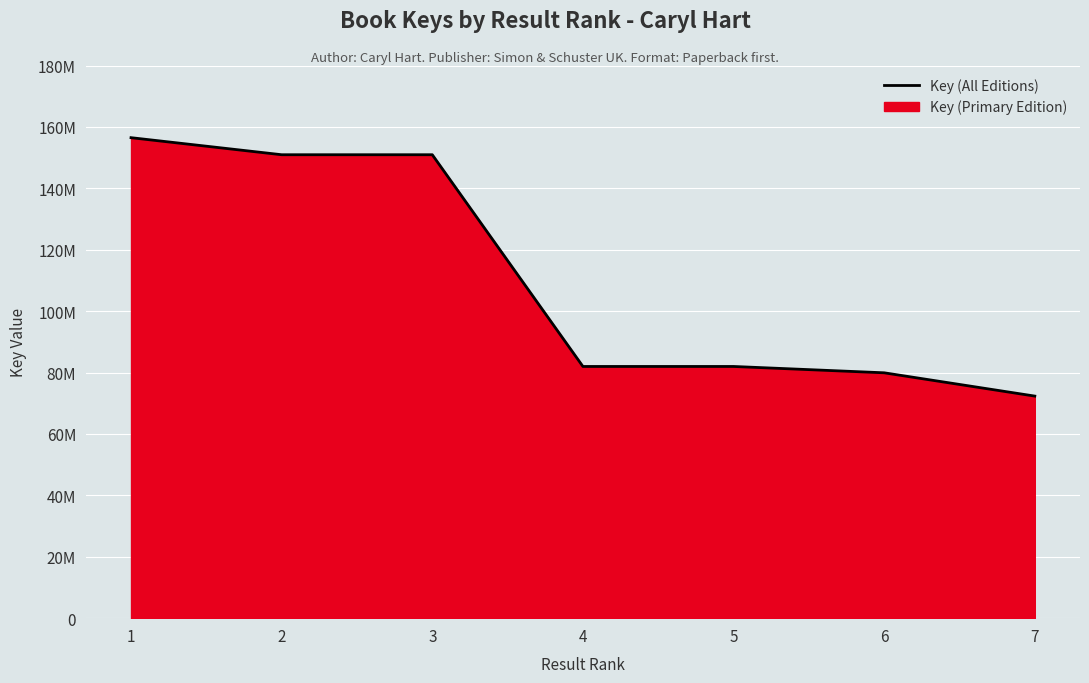

What is the change in value from 2 to 5?

-68959920